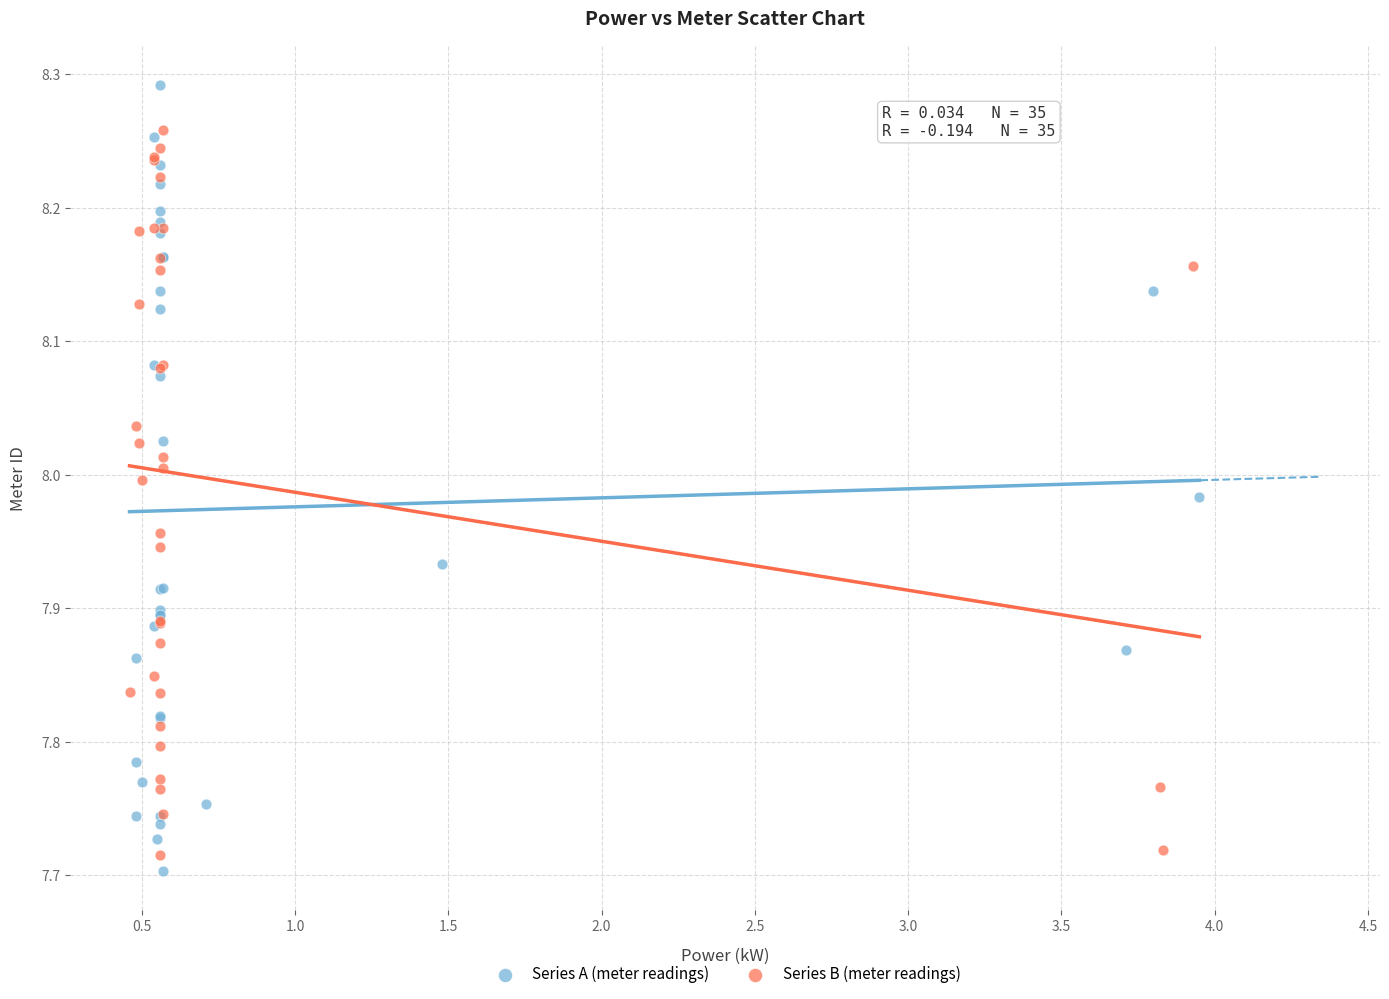

Which series contains the highest Y value?

Series A (meter readings)